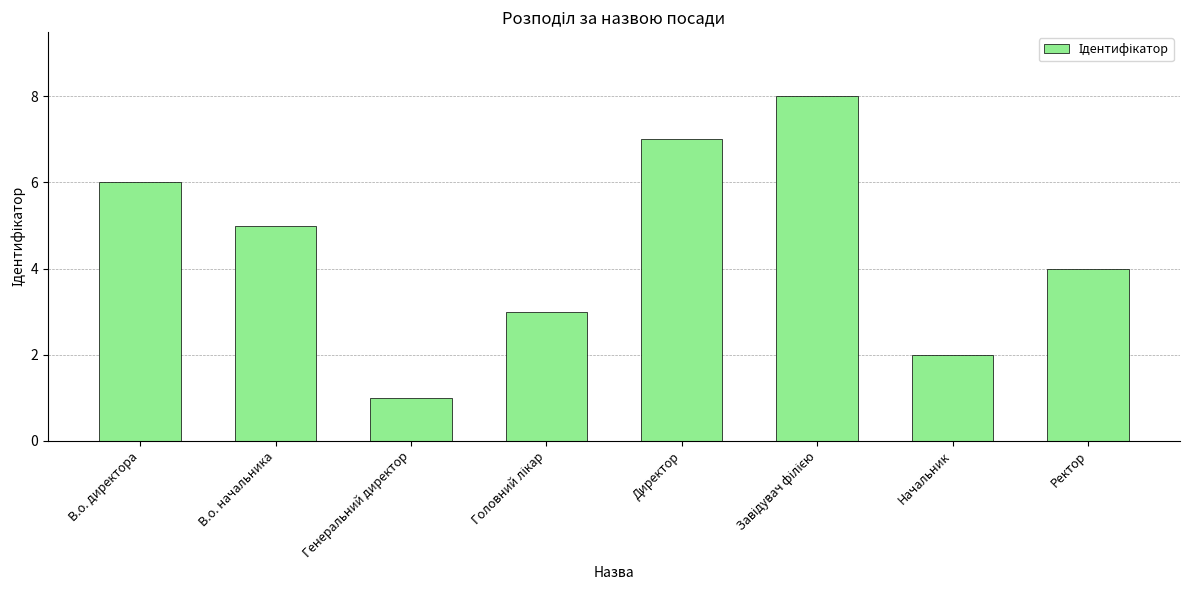

The chart shows a value of 3 at В.о. начальника. True or false?

False